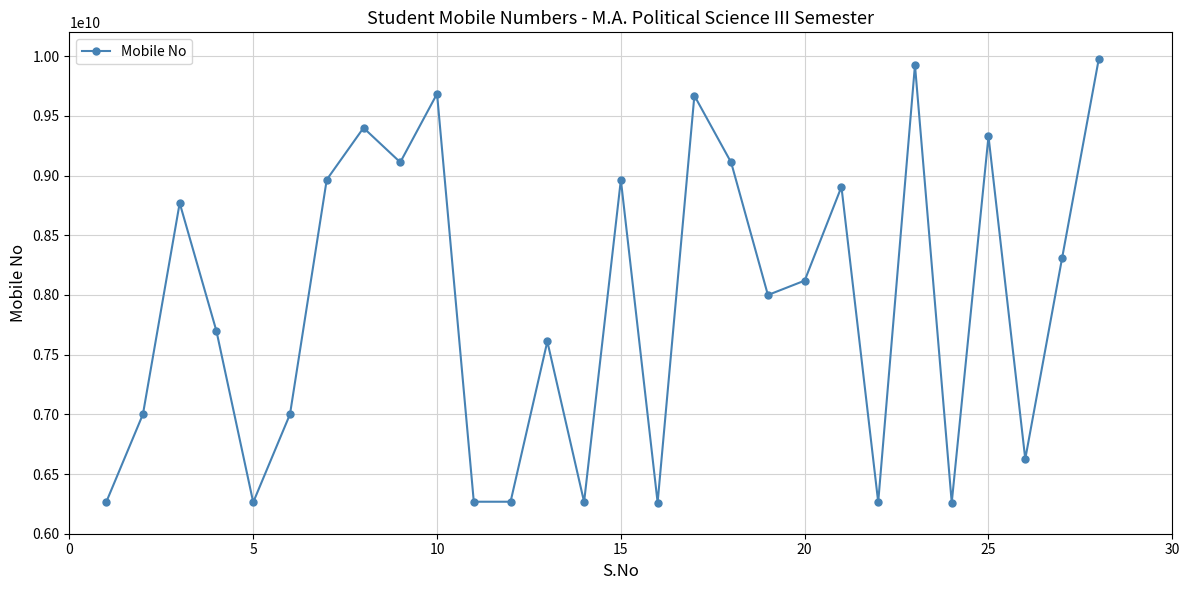

True or false: there are more than 2 points higher than both neighbors.

True